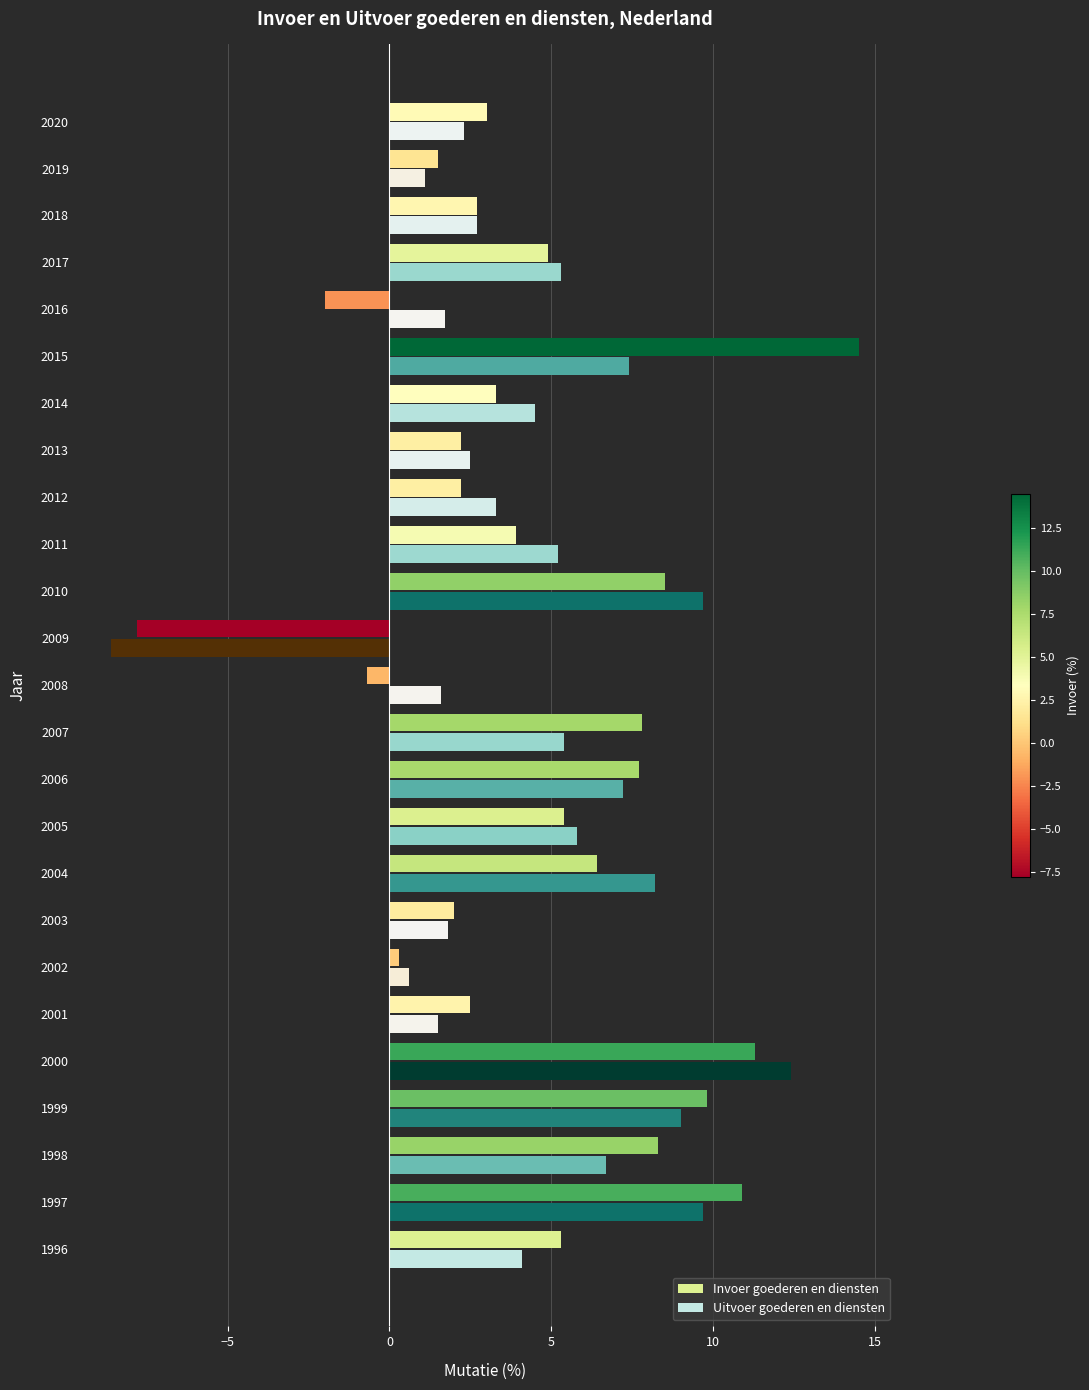

What is the average value of the Uitvoer goederen en diensten series?

4.4